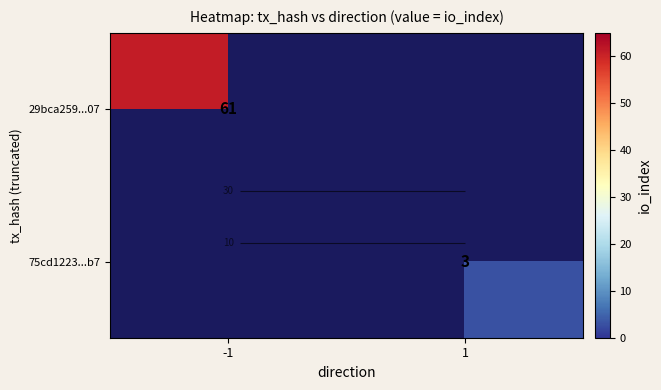

What is the maximum value shown in the chart?

61.0